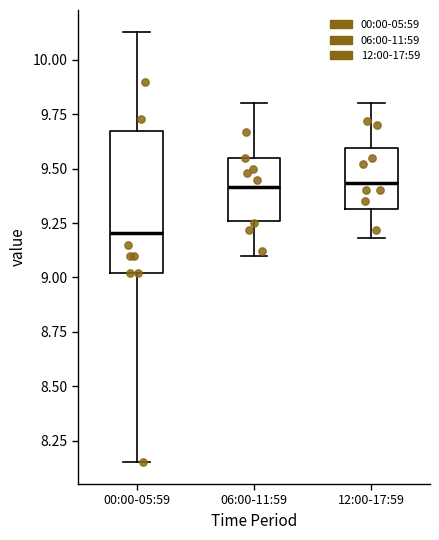

Reading left to right, transcribe this box plot: for each box, give where its median line is, the range the box spans, and where its two whiskers end, as read against the y-axis. The values are not printed on the chart, so give them approximately, as read against the axis.

00:00-05:59: median 9.20, box 9.00 to 9.65, whiskers 8.15 to 10.15
06:00-11:59: median 9.40, box 9.25 to 9.55, whiskers 9.10 to 9.80
12:00-17:59: median 9.45, box 9.30 to 9.60, whiskers 9.20 to 9.80